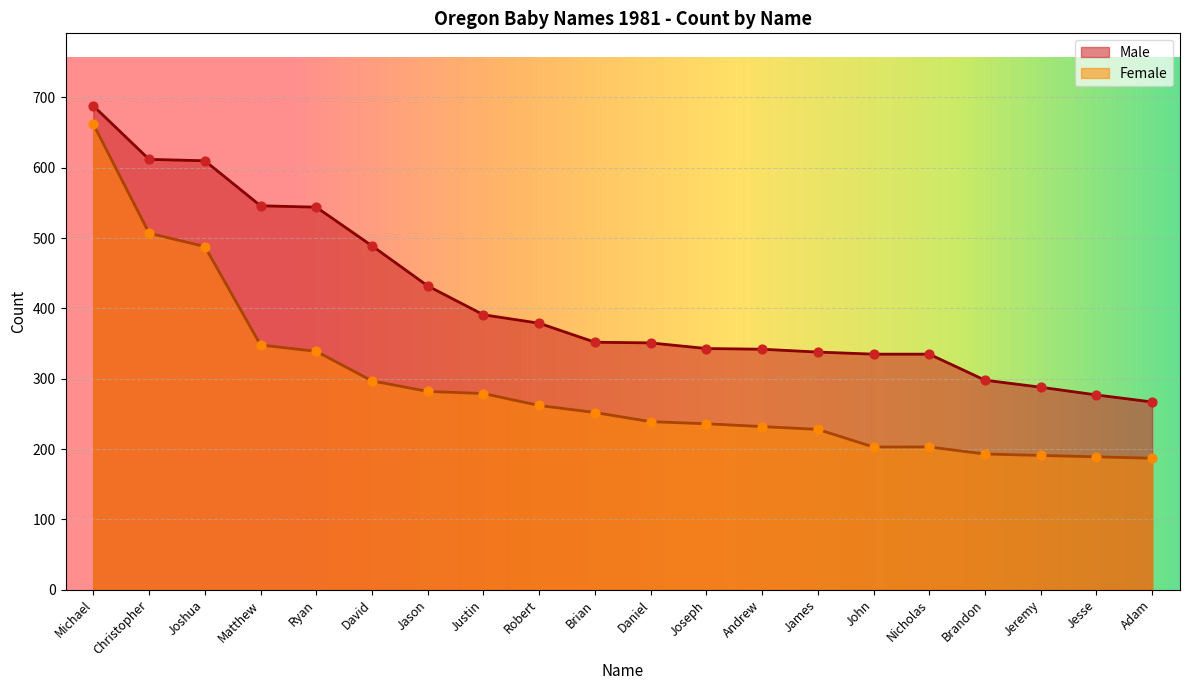

At how many categories does at least one series exceed 628?

1